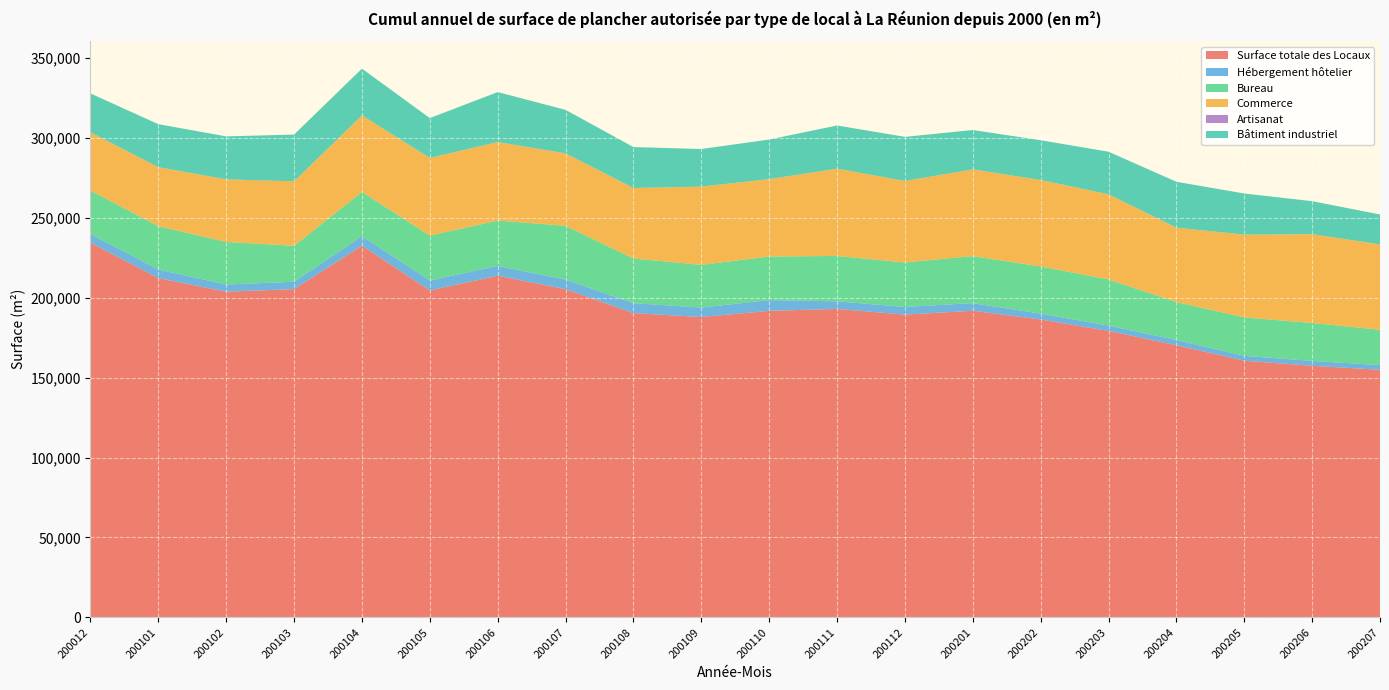

Reading left to right, list all the values displayed in this chart.

Surface totale des Locaux: 234420	212260	203810	205360	232570	204590	213760	205350	190400	187950	191790	192990	189460	191830	186400	179250	170300	160590	157440	154920
Hébergement hôtelier: 5430	5430	4460	4620	5940	6160	6160	5990	6190	5900	6740	4760	4760	4790	3660	3330	3260	3040	3040	2930
Bureau: 27190	27060	26640	22530	27670	28110	28350	33670	27930	26740	27240	28380	27850	29410	29490	28860	23730	24030	23730	22120
Commerce: 36440	36920	39150	40310	47890	48590	49110	45310	44120	48930	48420	54600	50980	54280	54120	53270	46550	51810	55570	53410
Artisanat: 0	0	0	0	0	0	0	0	0	0	0	0	0	0	0	0	0	0	0	0
Bâtiment industriel: 24340	26920	26890	29260	29280	24940	31290	27230	25630	23530	24780	27040	27600	24620	24870	26640	28710	25740	20630	18700